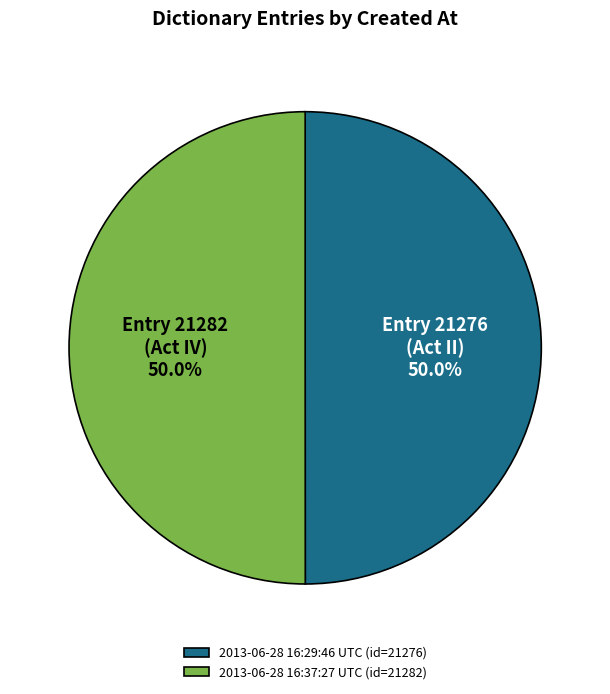

True or false: 2013-06-28 16:37:27 UTC accounts for 59% of the total.

False